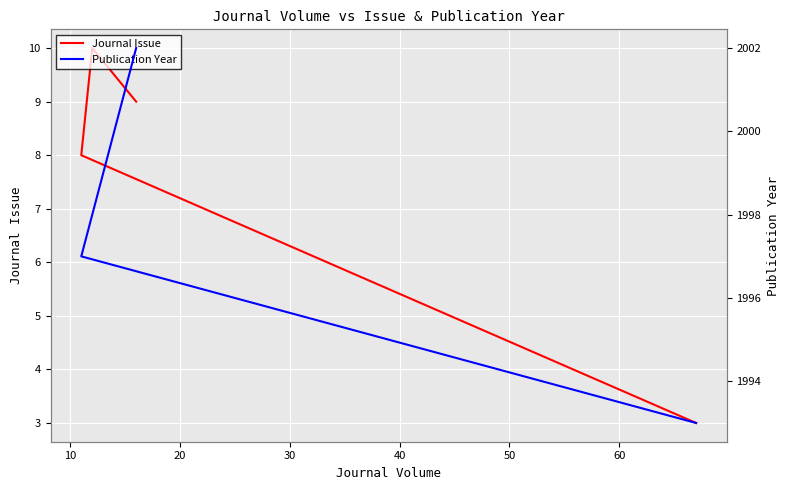

True or false: Publication Year has a value of 2975 at 0.

False